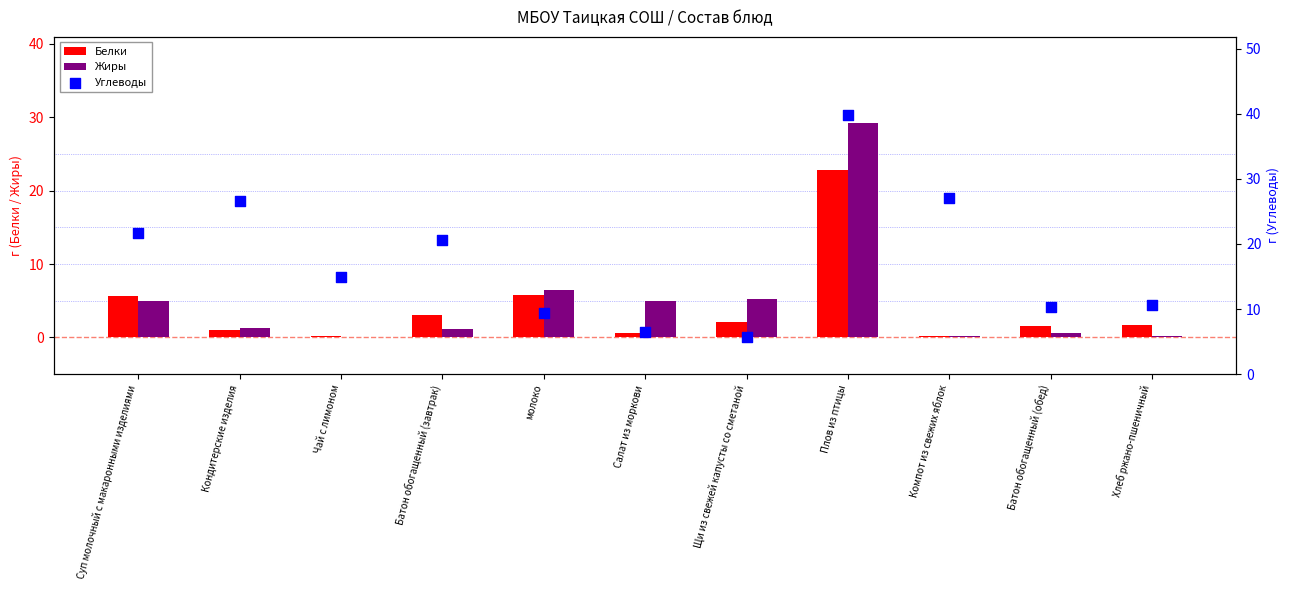

Is the value of Жиры at Чай с лимоном greater than the value of Углеводы at Плов из птицы?

No